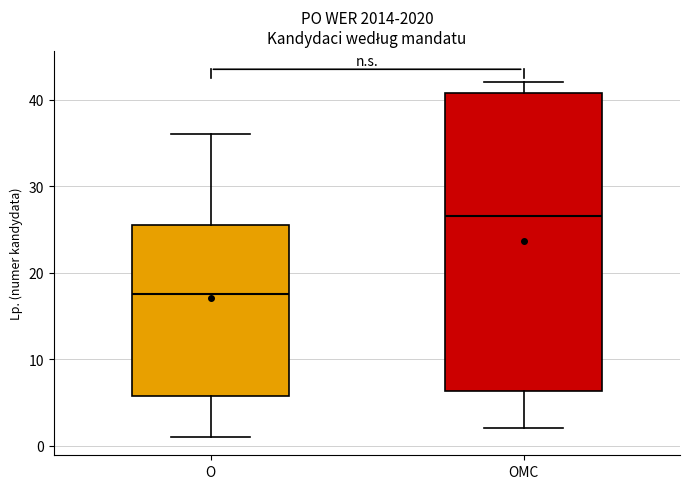

Reading left to right, read every box against the y-axis: the position of its median line, the range the box covers, and the ends of its whiskers. The values are not printed on the chart, so give them approximately, as read against the axis.

O: median 18, box 6 to 26, whiskers 1 to 36
OMC: median 27, box 6 to 41, whiskers 2 to 42